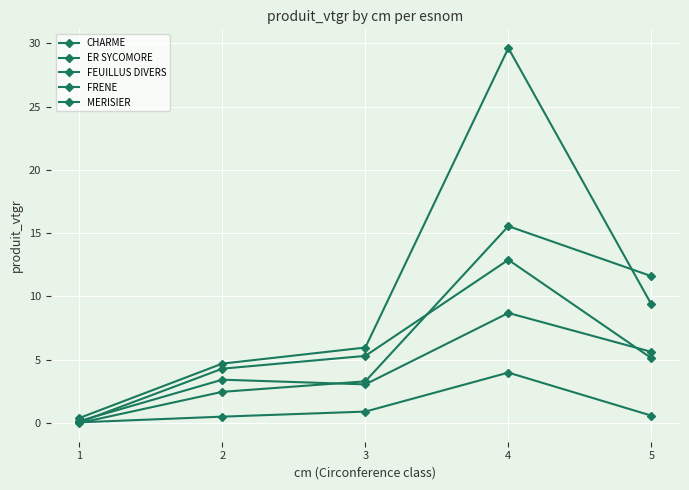

How many lines are shown in the chart?

5